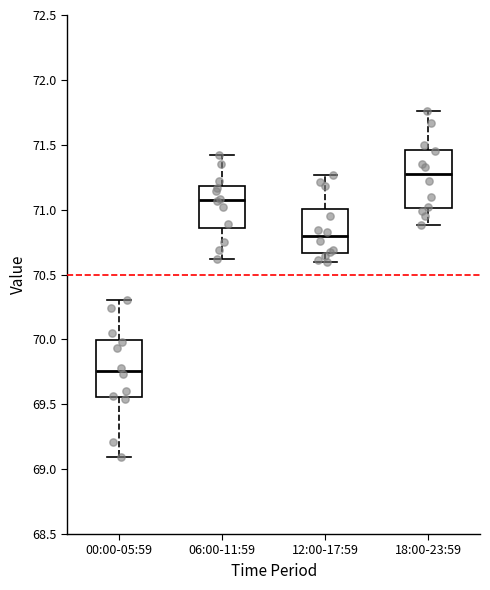

Reading left to right, transcribe this box plot: for each box, give where its median line is, the range the box spans, and where its two whiskers end, as read against the y-axis. The values are not printed on the chart, so give them approximately, as read against the axis.

00:00-05:59: median 69.75, box 69.55 to 70.00, whiskers 69.10 to 70.30
06:00-11:59: median 71.10, box 70.85 to 71.20, whiskers 70.60 to 71.40
12:00-17:59: median 70.80, box 70.65 to 71.00, whiskers 70.60 to 71.25
18:00-23:59: median 71.30, box 71.00 to 71.45, whiskers 70.90 to 71.75